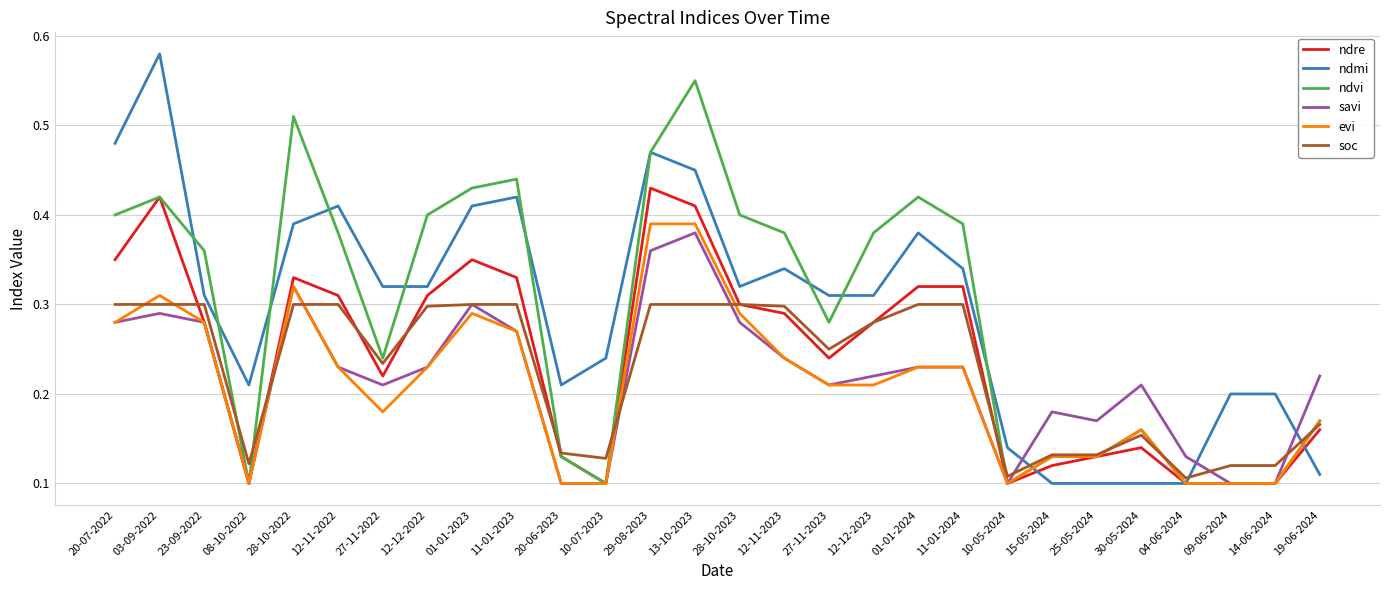

At which category is the sum across all series the highest?

13-10-2023